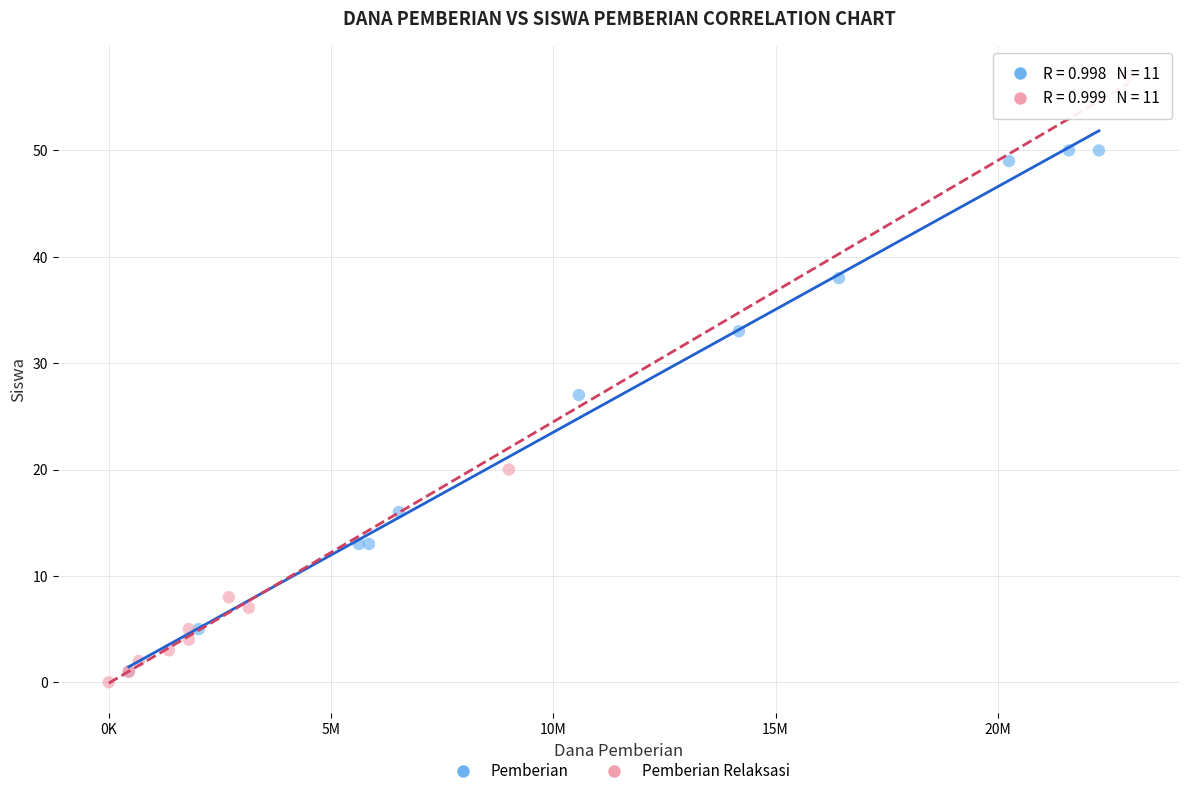

Which series has the widest spread of Y values?

Pemberian Relaksasi